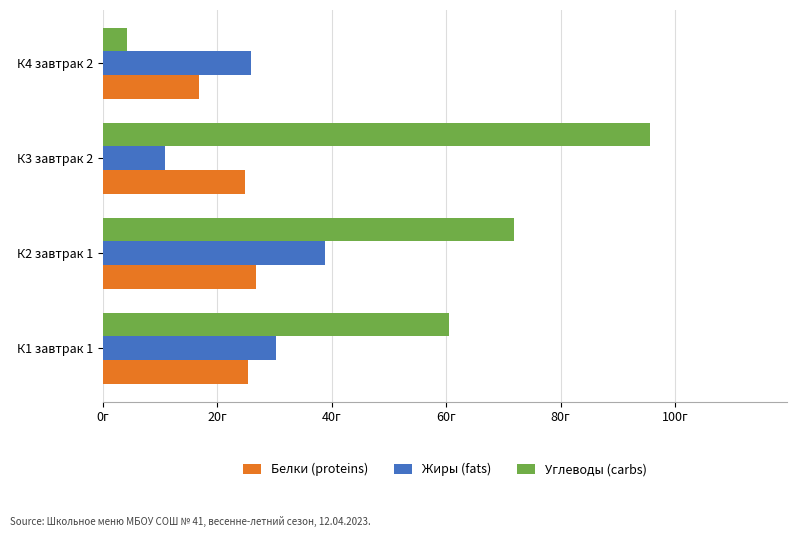

What are all the series names shown in the legend?

Белки (proteins), Жиры (fats), Углеводы (carbs)